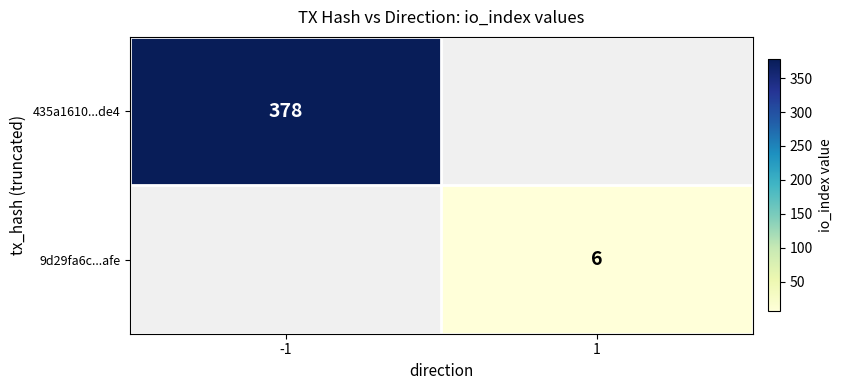

Which label corresponds to the largest value in the chart?

-1